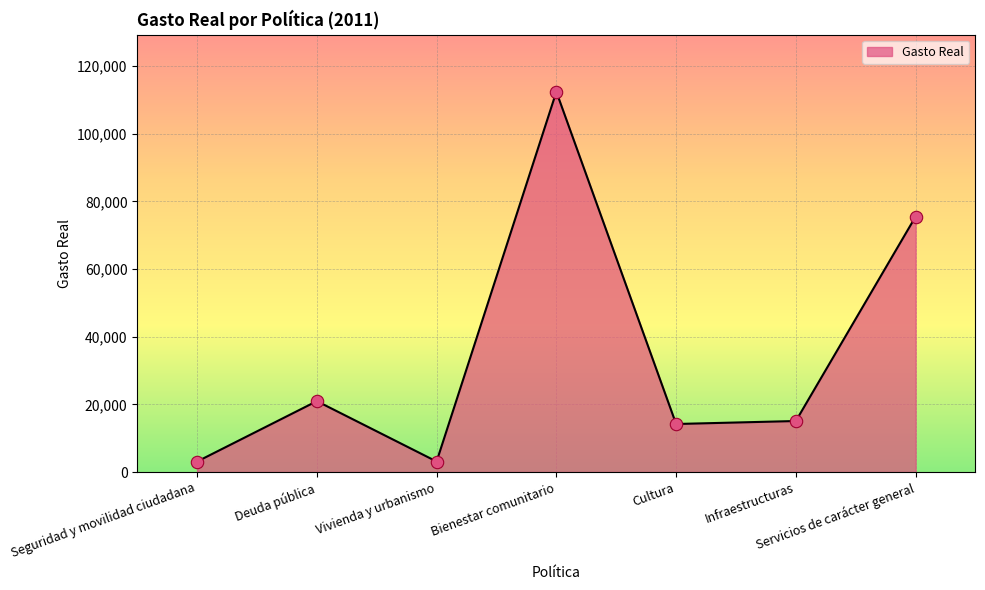

What is the change in value from Bienestar comunitario to Infraestructuras?

-97311.0